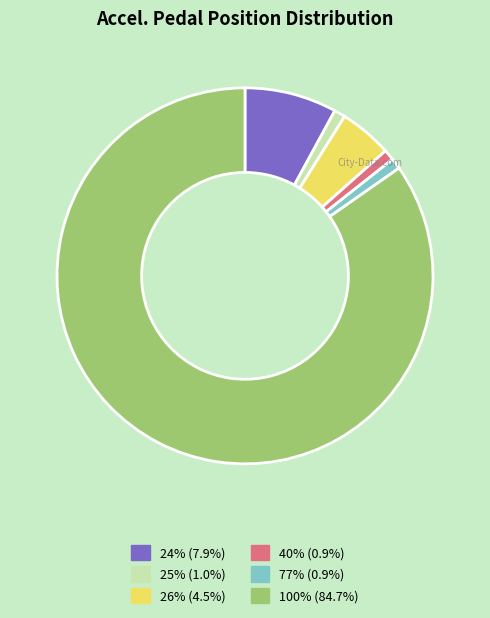

Count the number of slices in the pie.

6